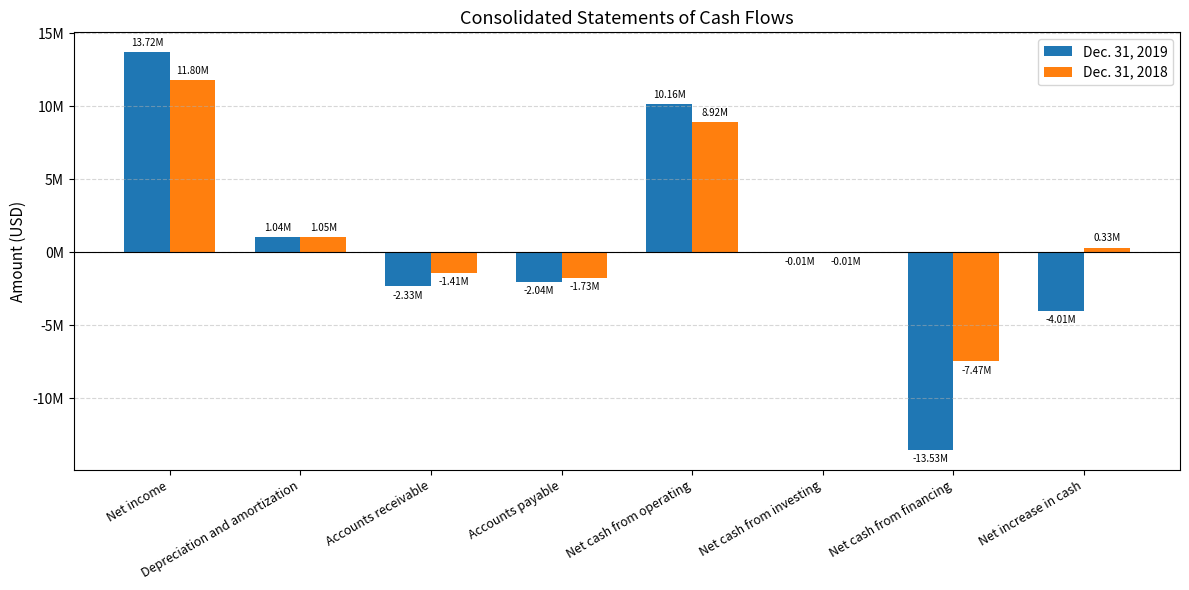

The value of Dec. 31, 2019 at Accounts payable is -2036549. True or false?

True